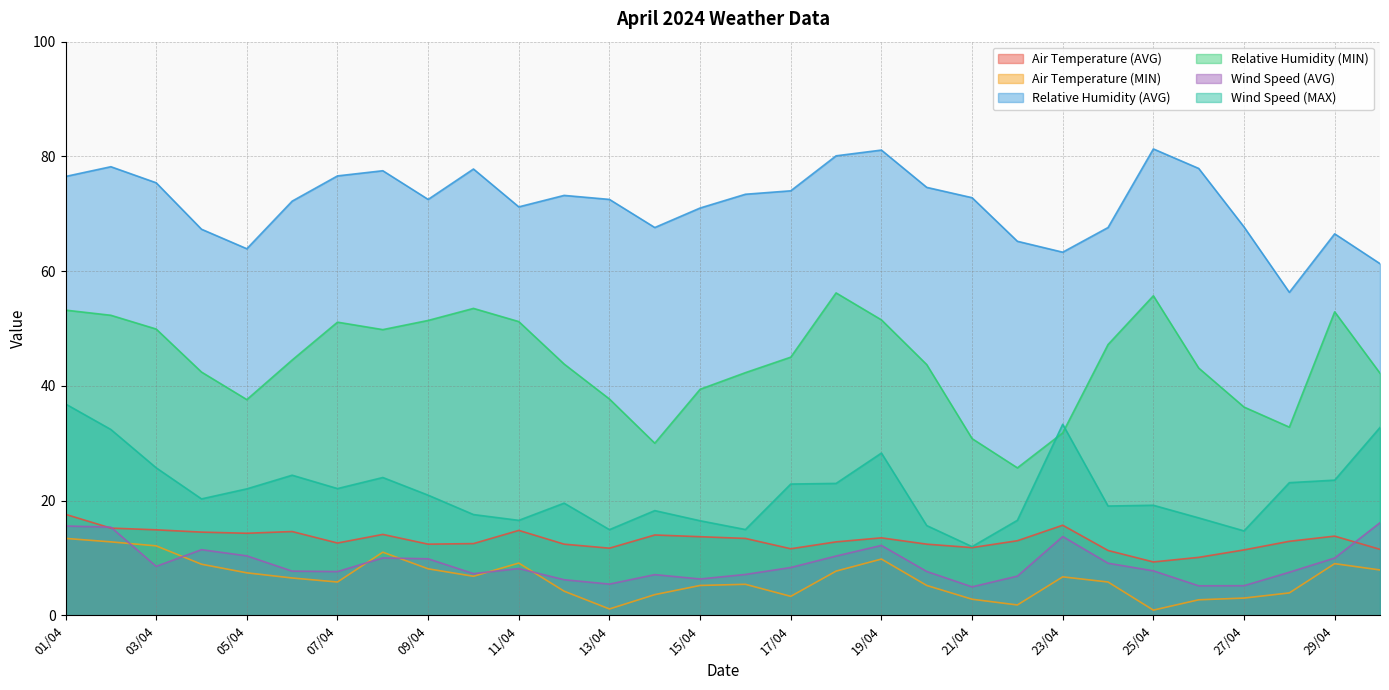

Reading right to left, what are all the values shown in this chart?

Air Temperature (AVG): 11.5	13.8	12.9	11.4	10.1	9.3	11.3	15.7	13.0	11.8	12.4	13.5	12.8	11.6	13.4	13.7	14.0	11.7	12.4	14.8	12.5	12.4	14.1	12.6	14.6	14.3	14.5	14.9	15.2	17.6
Air Temperature (MIN): 7.9	9.0	3.9	3.0	2.7	0.9	5.8	6.7	1.8	2.8	5.2	9.8	7.7	3.3	5.4	5.2	3.6	1.1	4.2	9.1	6.8	8.1	11.0	5.8	6.5	7.4	8.9	12.1	12.8	13.4
Relative Humidity (AVG): 61.3	66.5	56.3	67.7	77.9	81.3	67.6	63.3	65.2	72.8	74.6	81.1	80.1	74.0	73.4	71.0	67.6	72.5	73.2	71.2	77.8	72.5	77.5	76.6	72.2	63.9	67.3	75.4	78.2	76.5
Relative Humidity (MIN): 42.2	52.9	32.8	36.3	43.1	55.7	47.2	31.8	25.7	30.8	43.7	51.5	56.2	45.0	42.3	39.4	30.0	37.7	43.8	51.2	53.5	51.4	49.8	51.1	44.5	37.6	42.4	49.9	52.3	53.2
Wind Speed (AVG): 16.1	10.0	7.5	5.2	5.1	7.8	9.1	13.7	6.8	5.0	7.6	12.2	10.3	8.3	7.1	6.3	7.1	5.4	6.2	8.2	7.3	9.8	10.0	7.6	7.7	10.4	11.4	8.5	15.4	15.6
Wind Speed (MAX): 32.7	23.6	23.1	14.7	17.0	19.2	19.1	33.3	16.6	12.0	15.6	28.3	23.0	22.9	14.9	16.5	18.2	14.9	19.6	16.6	17.6	20.9	24.0	22.1	24.4	22.0	20.3	25.7	32.4	36.8